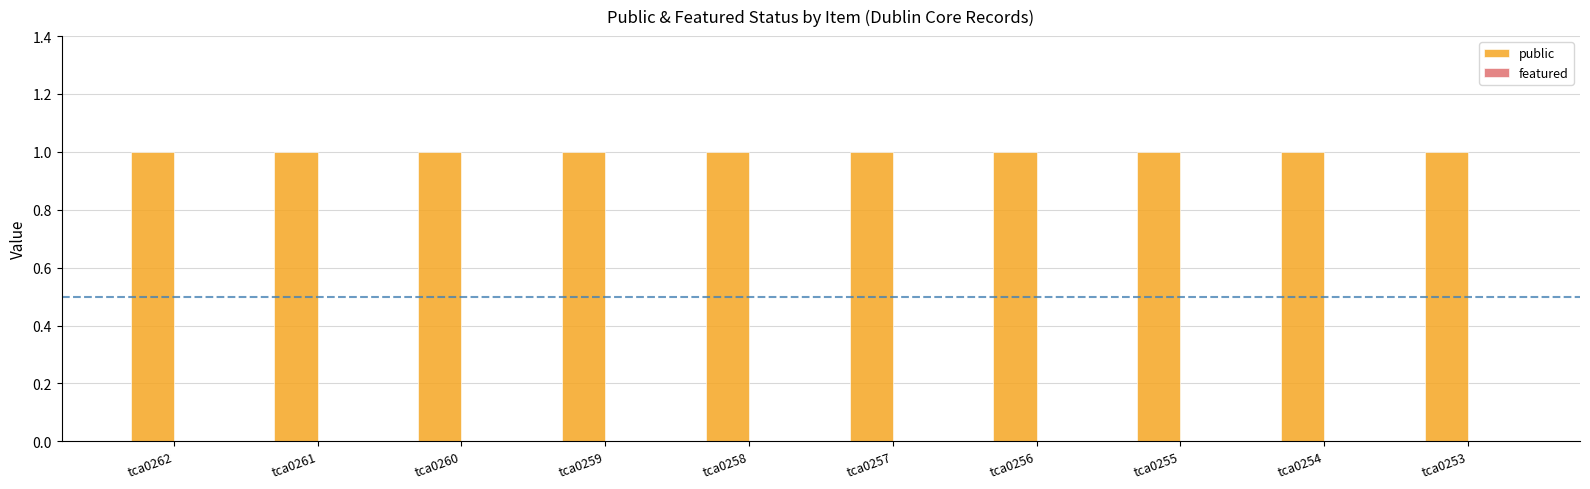

At how many categories does at least one series exceed 0?

10